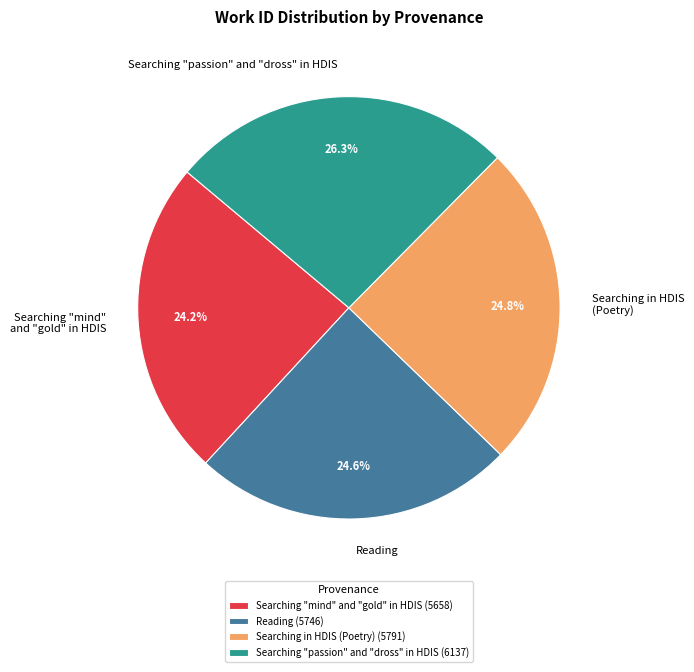

What portion of the pie excludes Reading?

75.4%